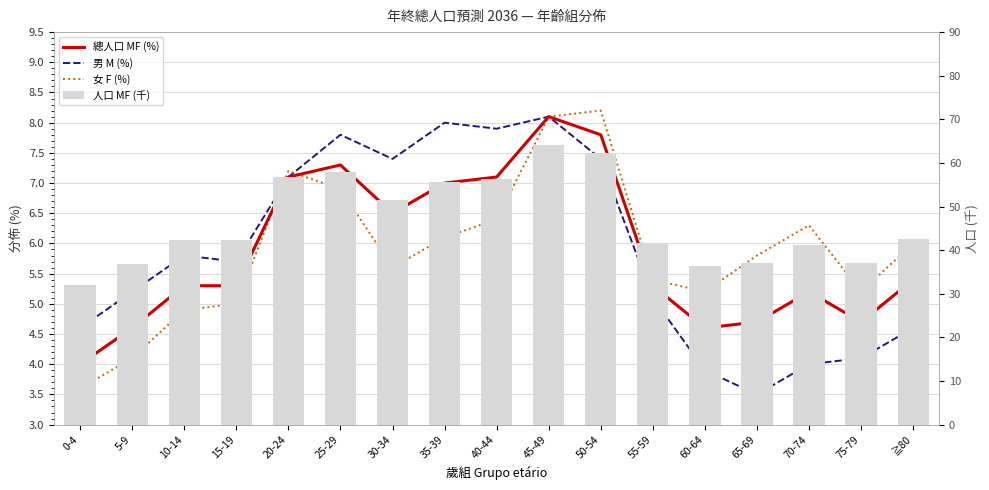

The 總人口 MF (%) series shows 5.2 at 70-74. True or false?

True